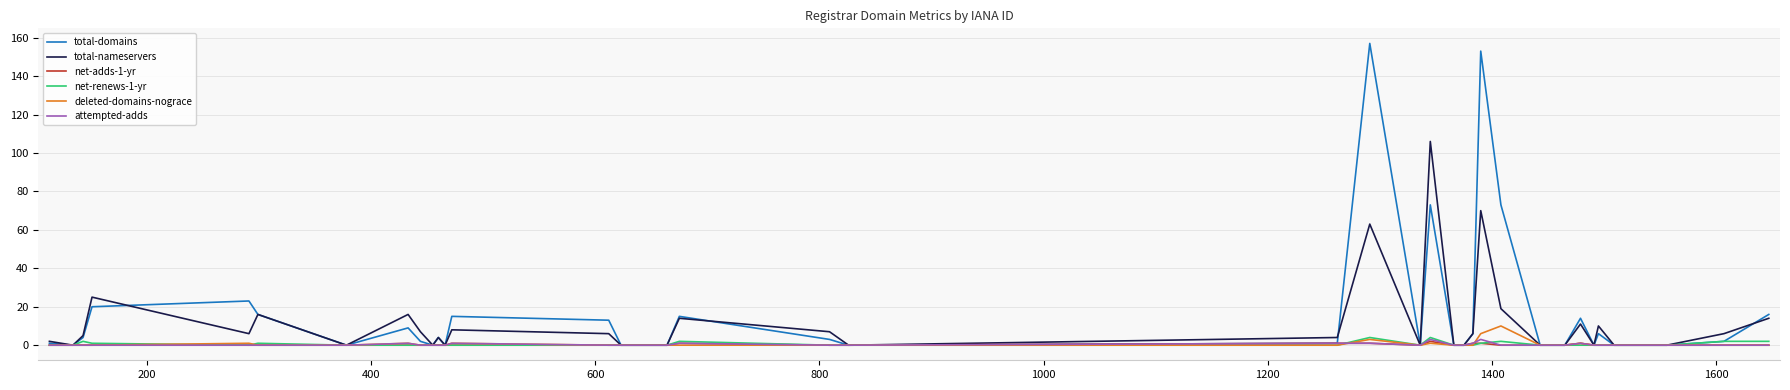

Which series has the largest range (max minus min)?

total-domains